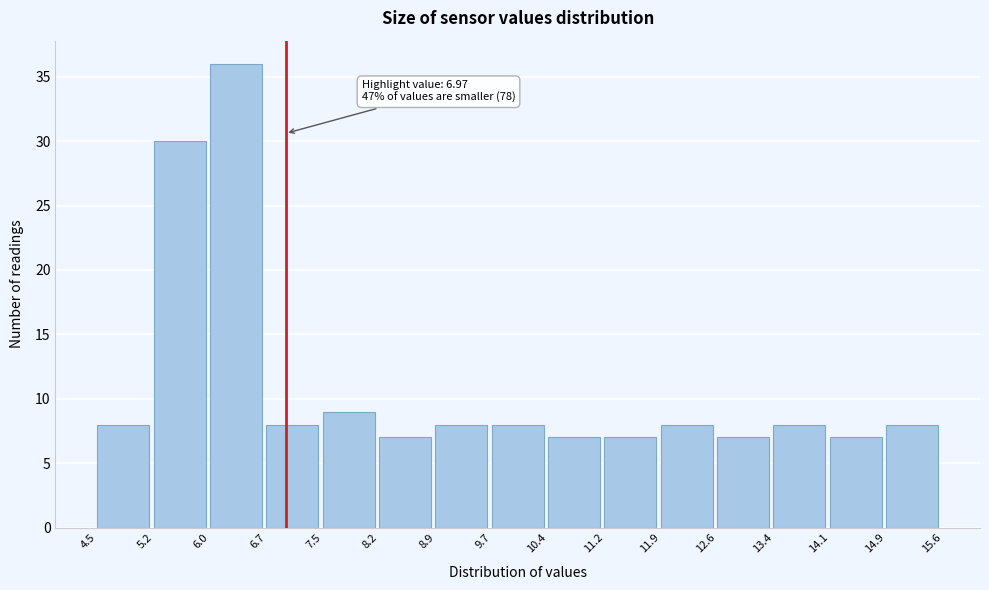

Which range on the x-axis has the tallest bar?

6.0 to 6.7